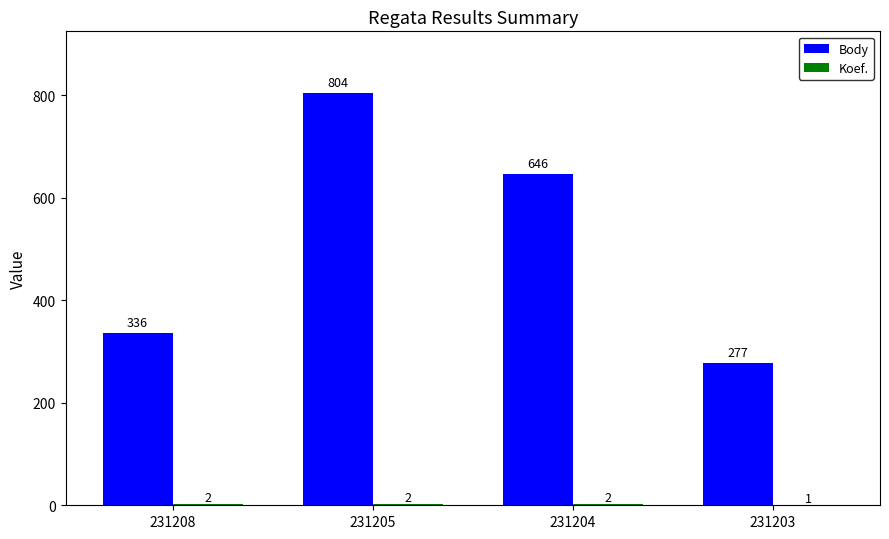

Where does the Body series first go above 646?

231205